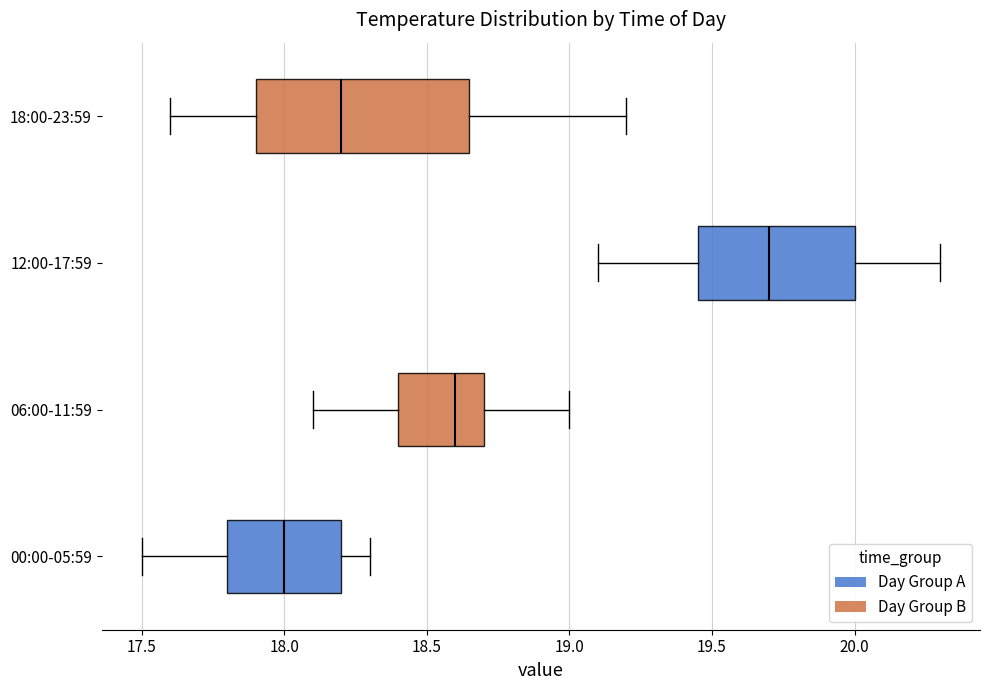

Which box is the widest, from its left edge to its right edge?

18:00-23:59